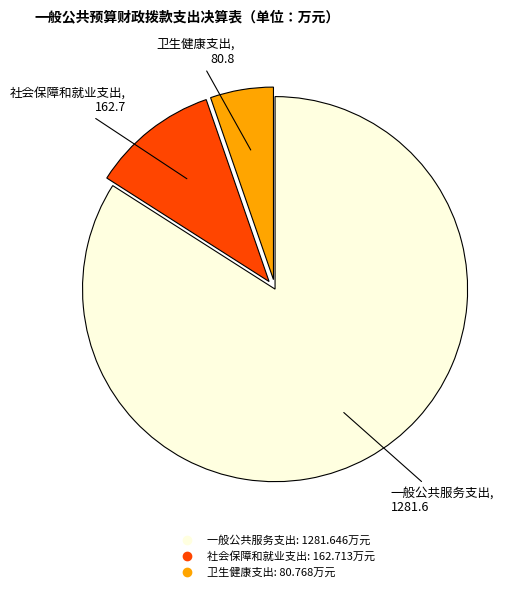

Approximately how many times larger is the value at 一般公共服务支出 compared to 卫生健康支出?

15.9